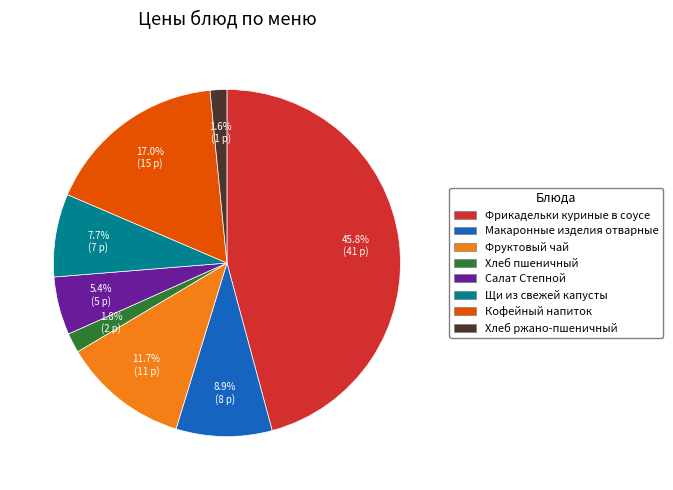

How many slices are in this pie chart?

8